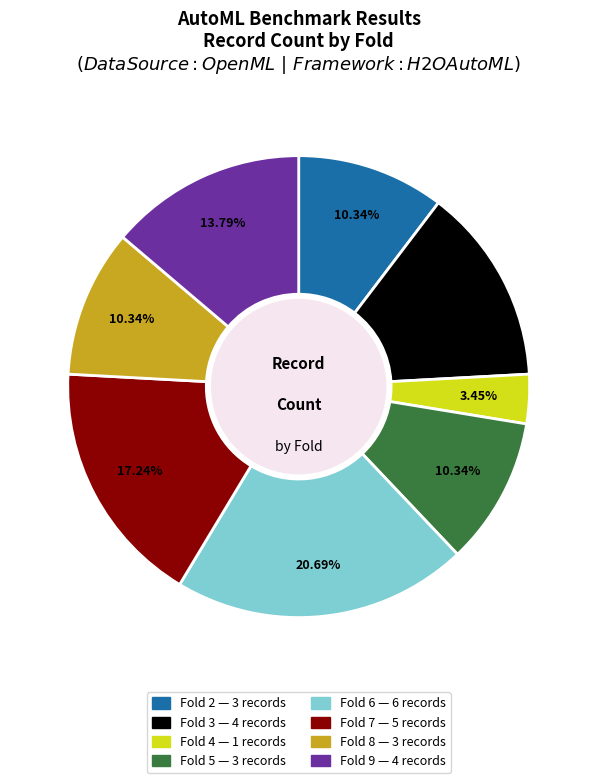

Is Fold 2 — 3 records the majority of the pie?

No